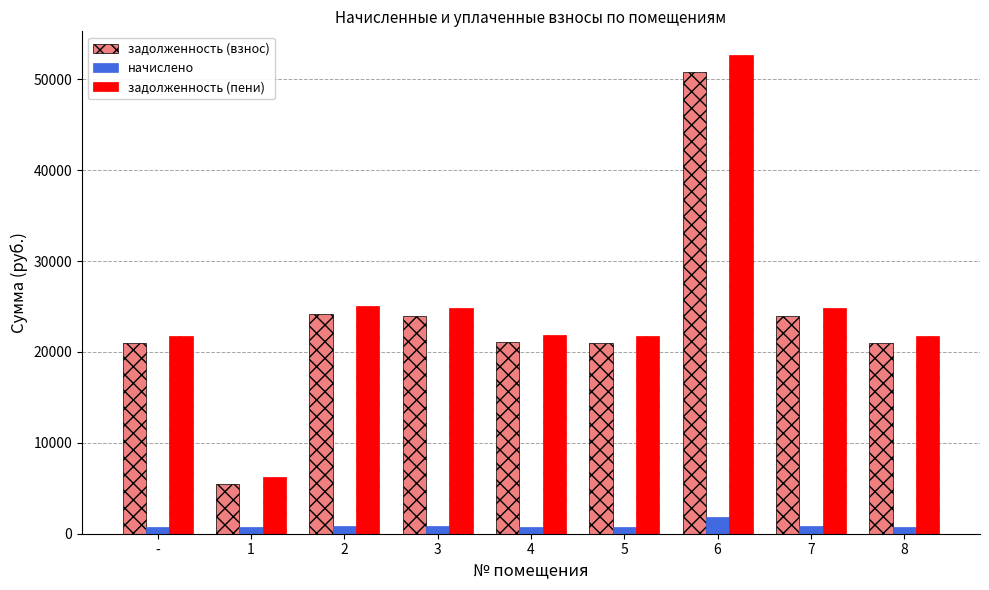

What value does the задолженность (пени) series have at 7?

24819.8